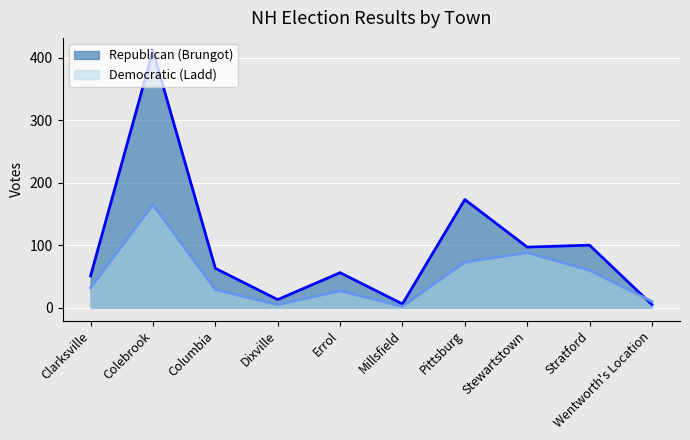

What position from the right is Dixville?

7